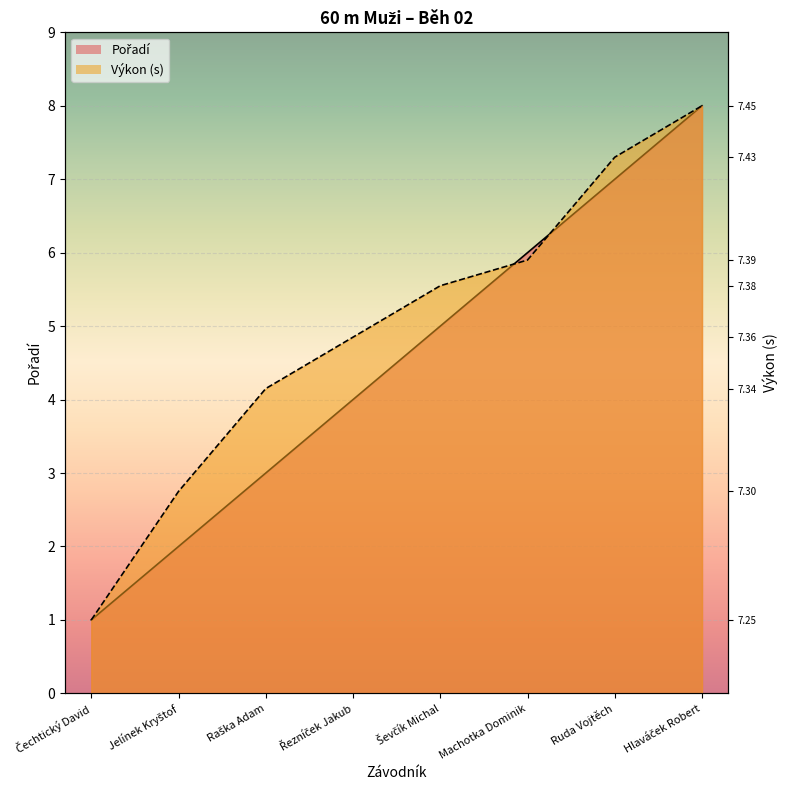

What is the difference between the Výkon values at Jelínek Kryštof and Řezníček Jakub?

2.1